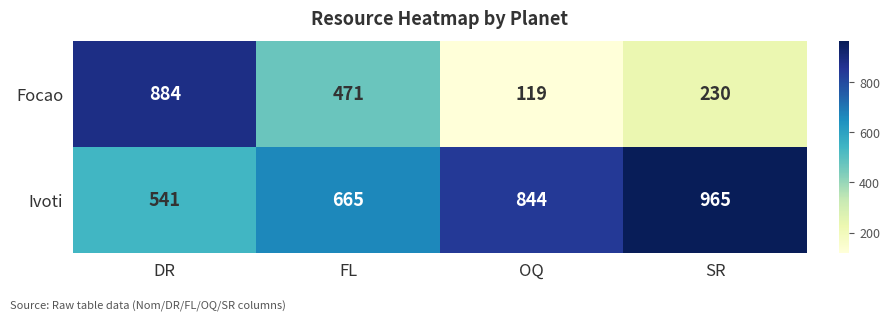

What is the average value of the Focao series?

426